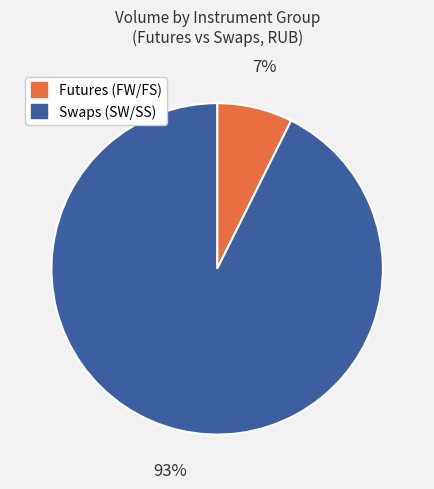

To the nearest percent, what is the average slice percentage?

50%